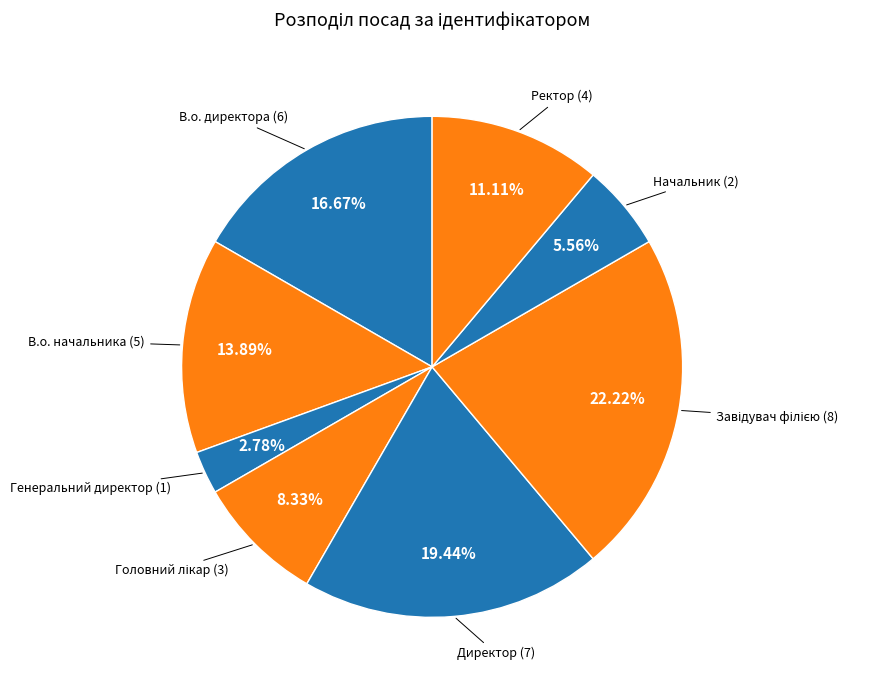

Rank the categories by value from lowest to highest.

Генеральний директор, Начальник, Головний лікар, Ректор, В.о. начальника, В.о. директора, Директор, Завідувач філією